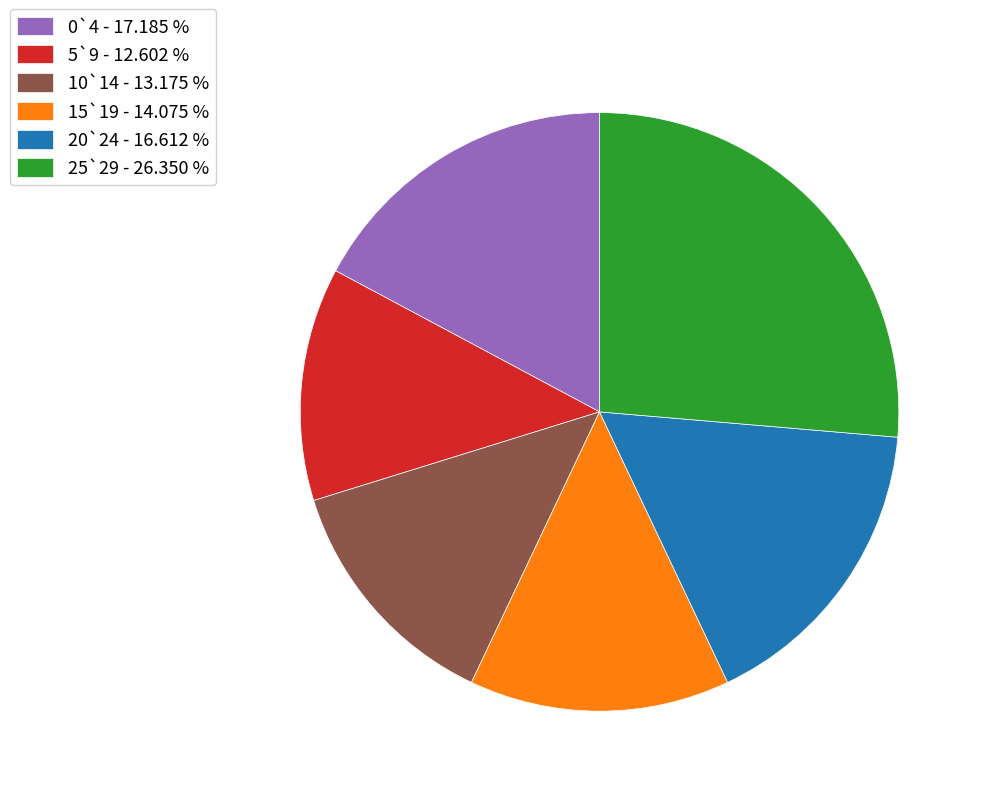

How many slices are in this pie chart?

6